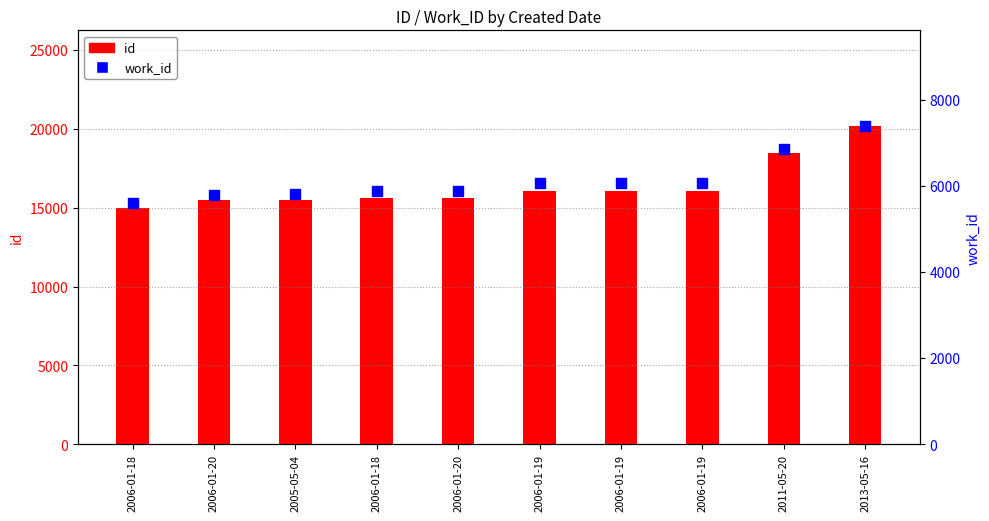

At which category is the sum across all series the highest?

2013-05-16